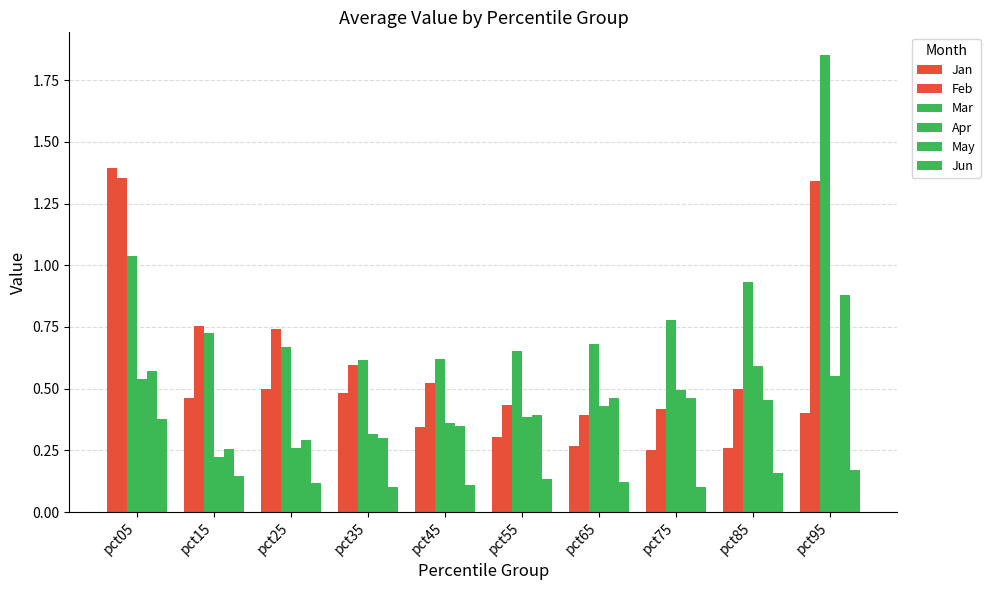

What is the value of the Feb bar at the 9th from the left?

0.5